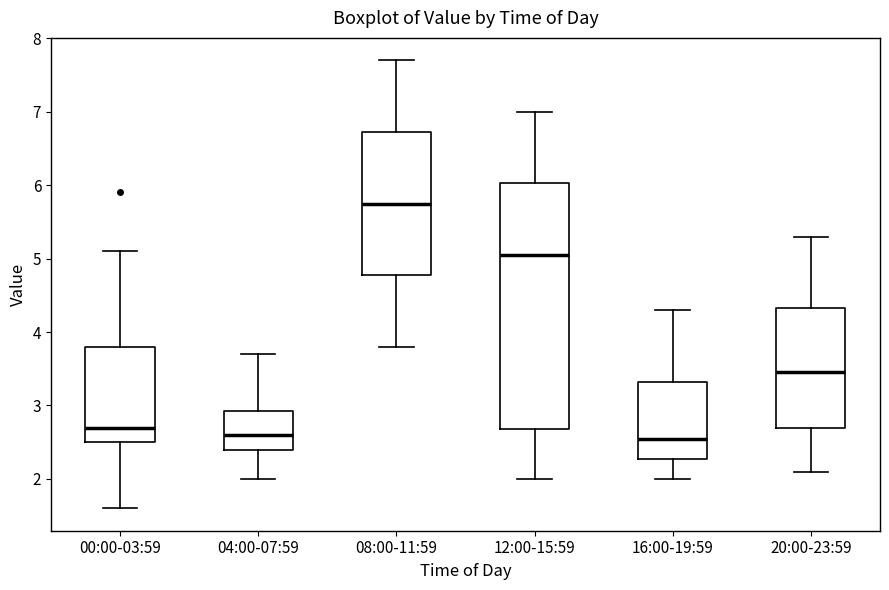

Reading left to right, read every box against the y-axis: the position of its median line, the range the box covers, and the ends of its whiskers. The values are not printed on the chart, so give them approximately, as read against the axis.

00:00-03:59: median 2.7, box 2.5 to 3.8, whiskers 1.6 to 5.1
04:00-07:59: median 2.6, box 2.4 to 2.9, whiskers 2.0 to 3.7
08:00-11:59: median 5.8, box 4.8 to 6.7, whiskers 3.8 to 7.7
12:00-15:59: median 5.1, box 2.7 to 6.0, whiskers 2.0 to 7.0
16:00-19:59: median 2.6, box 2.3 to 3.3, whiskers 2.0 to 4.3
20:00-23:59: median 3.5, box 2.7 to 4.3, whiskers 2.1 to 5.3